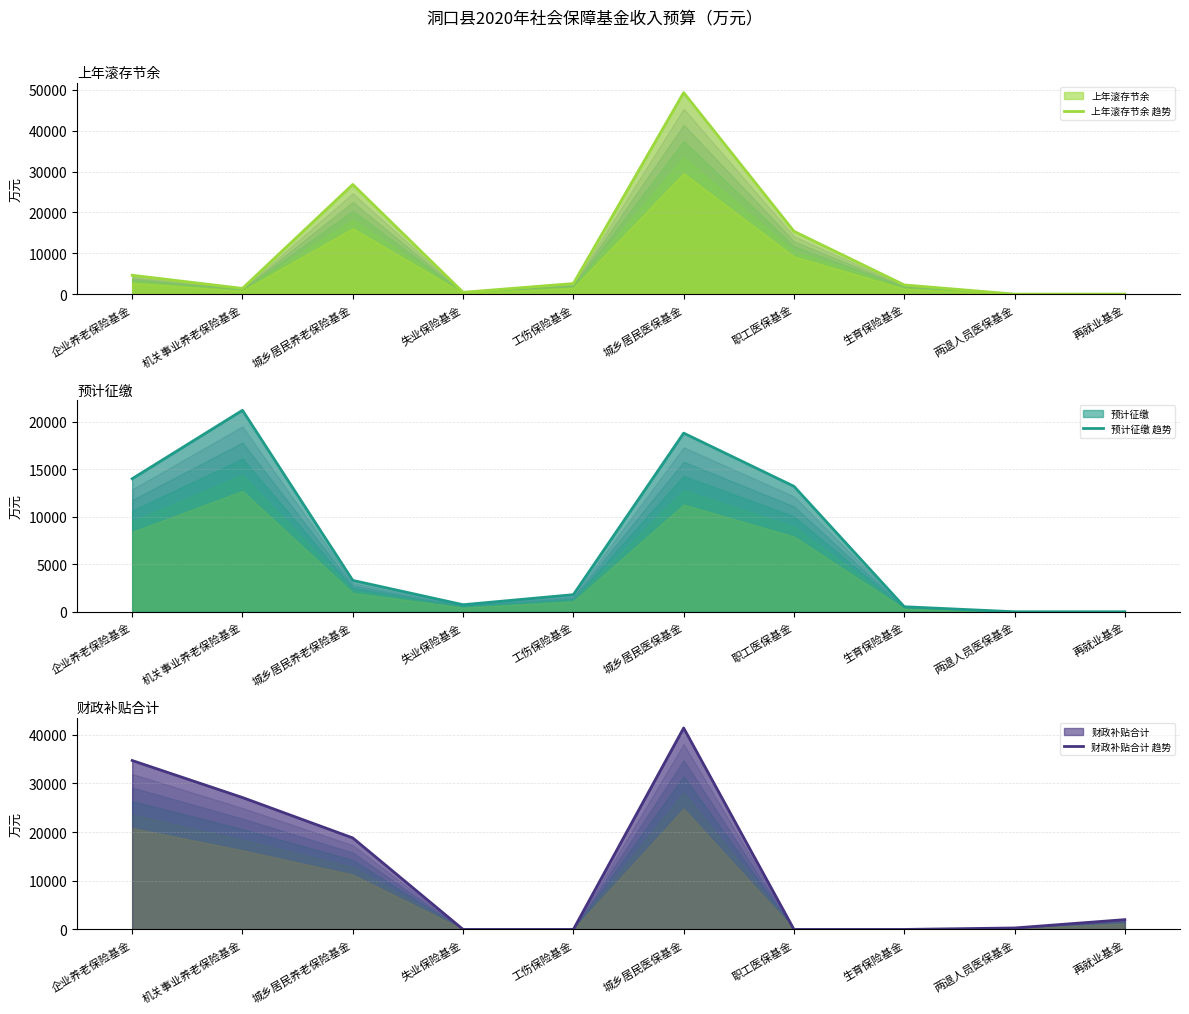

True or false: 财政补贴合计 趋势 has a value of 13974 at 工伤保险基金.

False